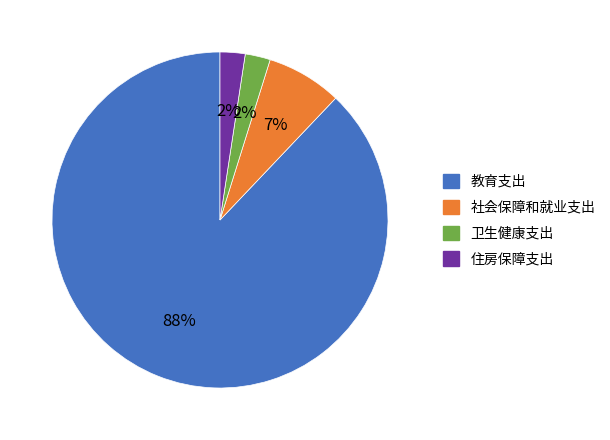

True or false: 社会保障和就业支出 accounts for 22% of the total.

False